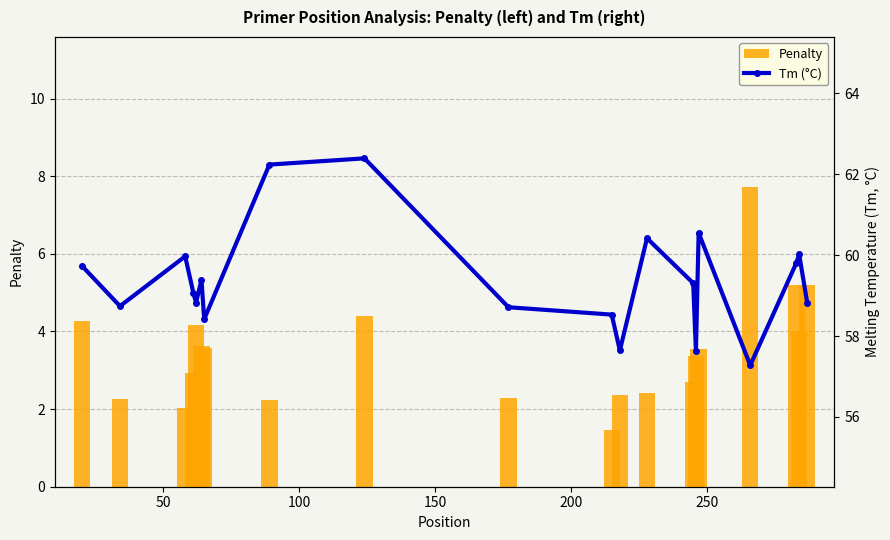

At how many categories does at least one series exceed 62?

2